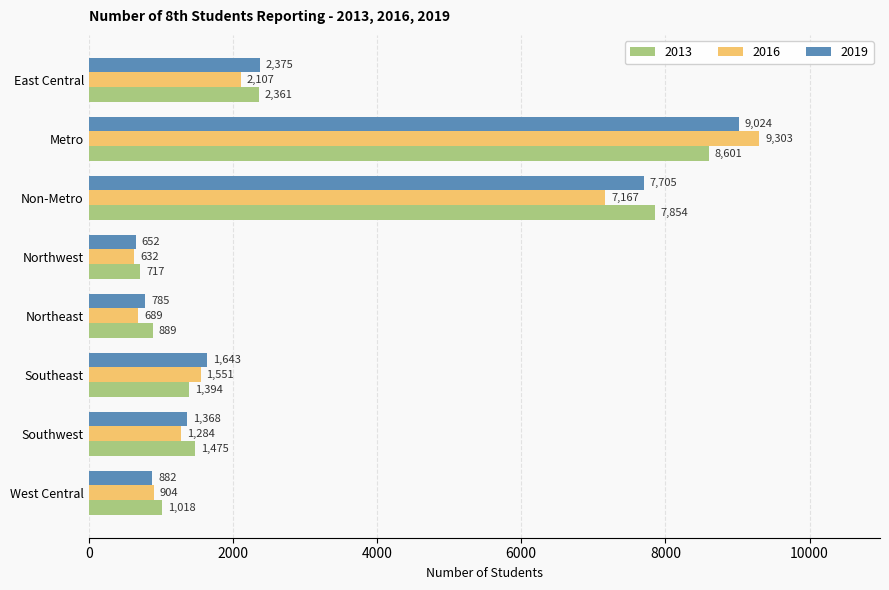

What is the approximate value of 2019 at Southwest?

1368